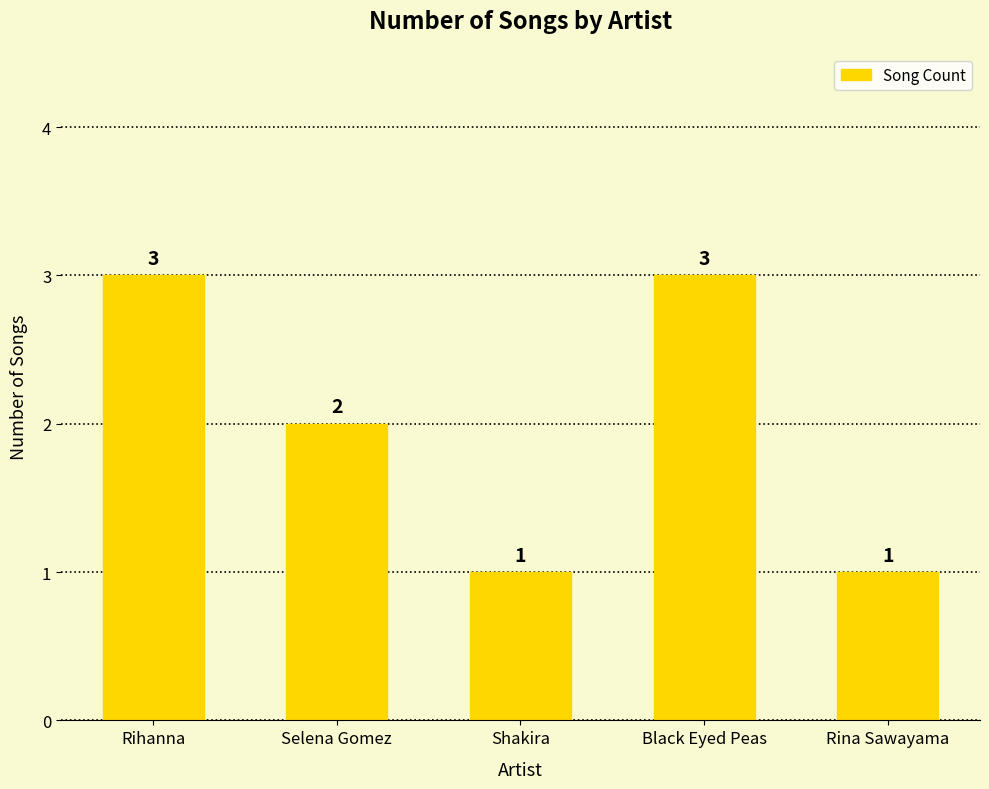

What is the label of the 5th bar from the right?

Rihanna